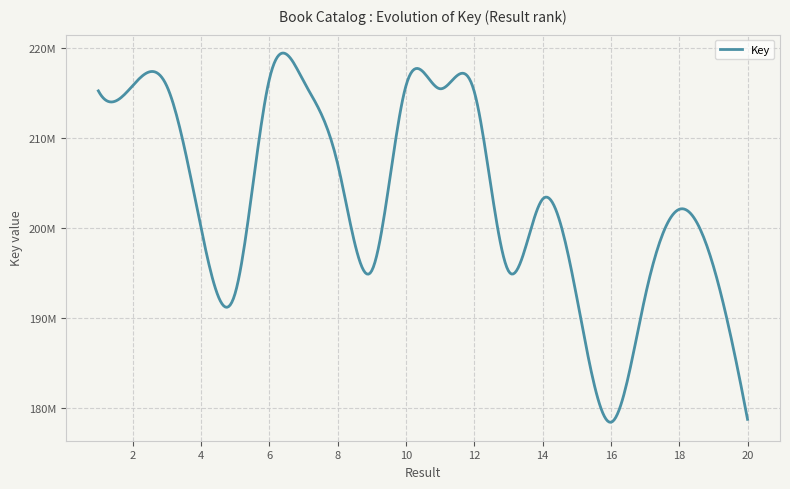

Is this an area chart (filled region under the line)?

No